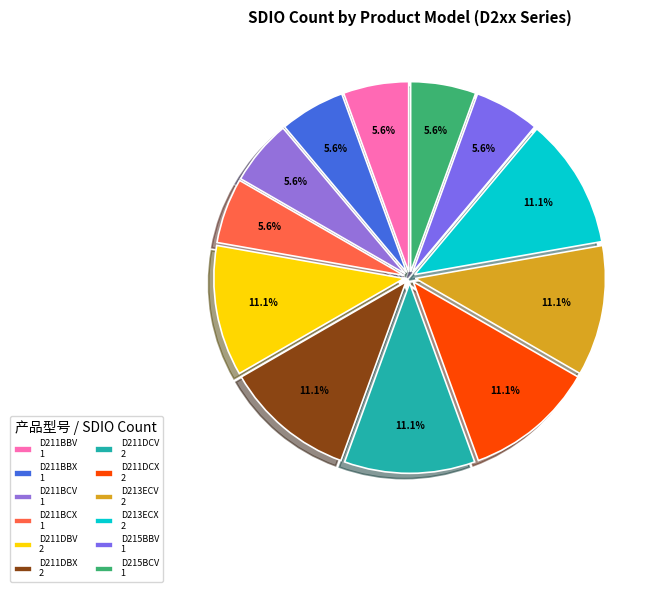

Is there a majority slice in this chart?

No